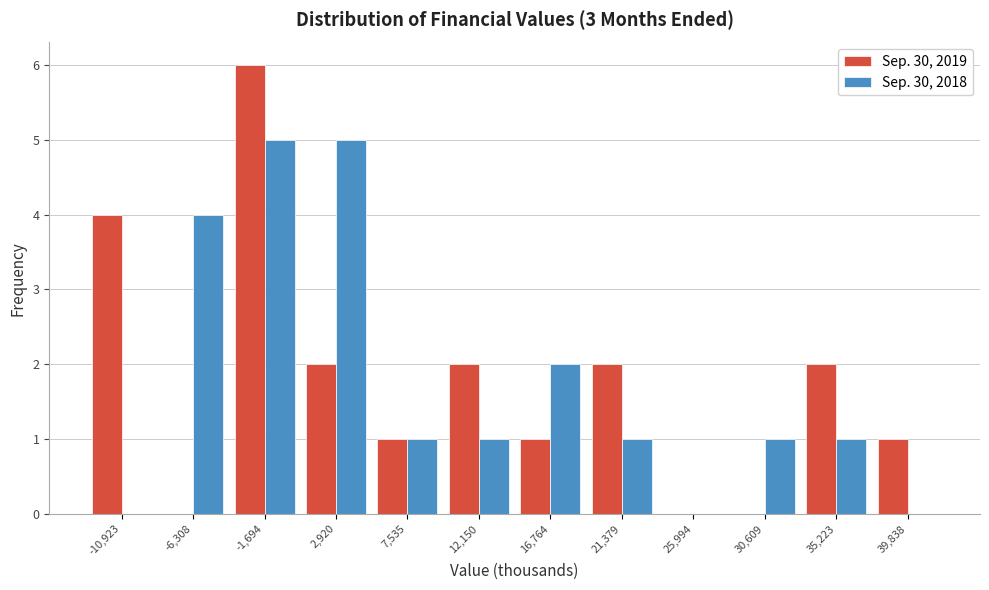

In the Sep. 30, 2019 series, which range on the x-axis has the tallest bar?

-4000 to 500